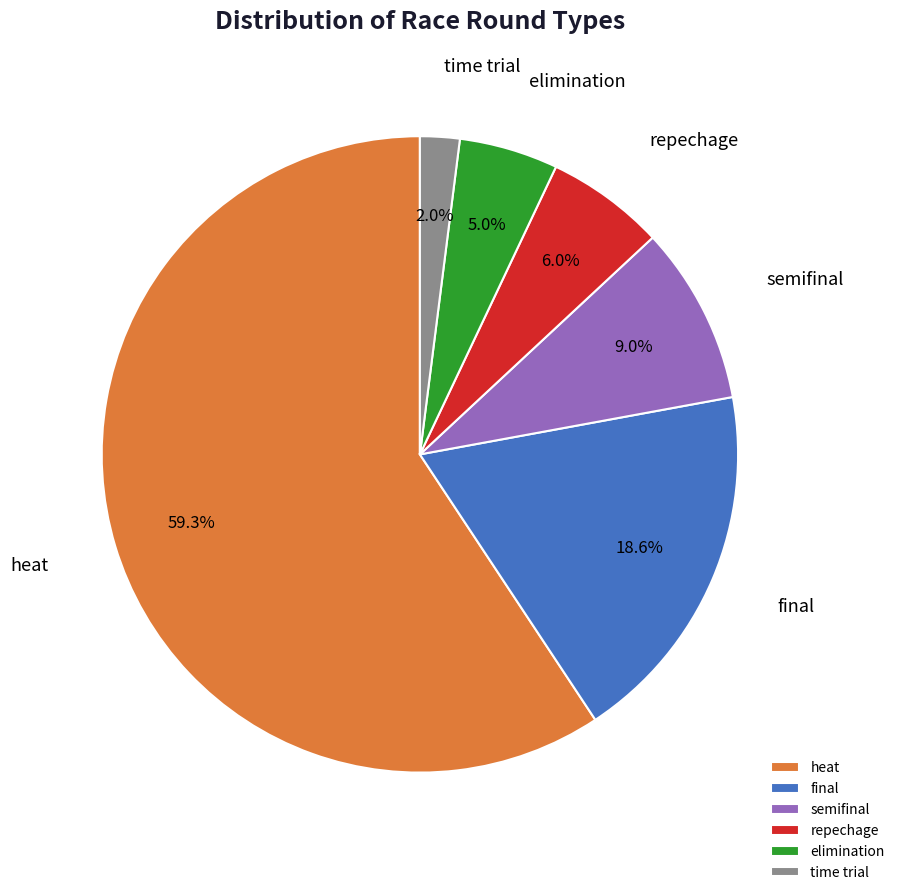

What portion of the pie excludes final?

81.4%